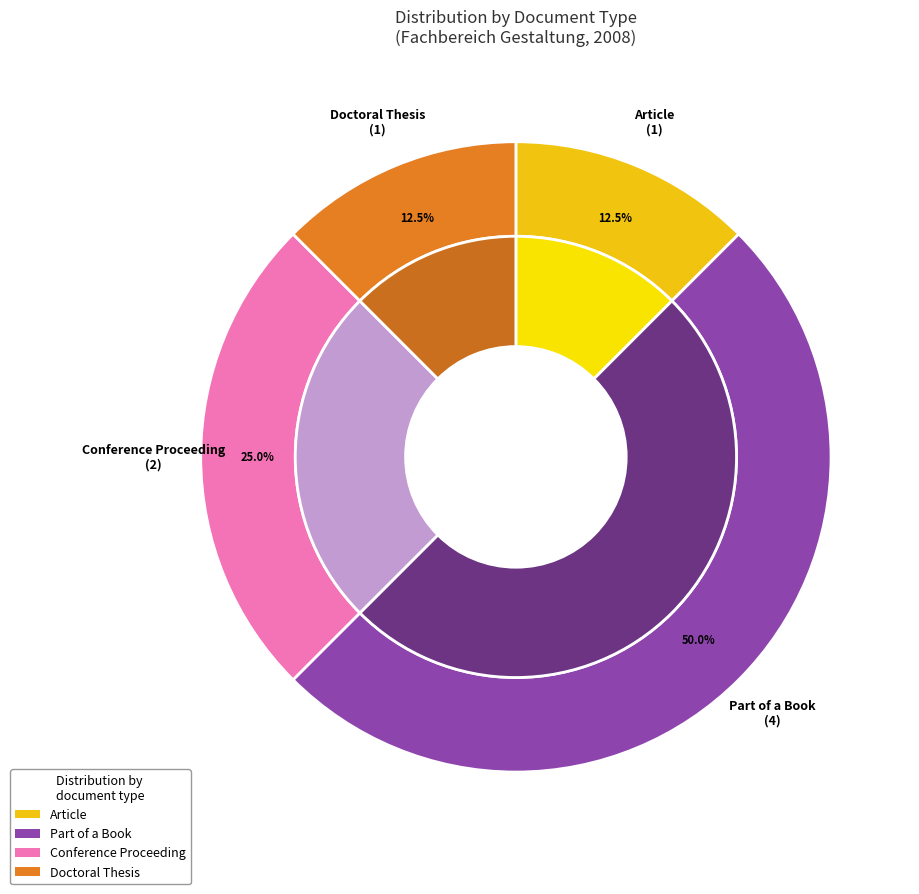

Is it true that Doctoral Thesis is 16% of the pie?

False